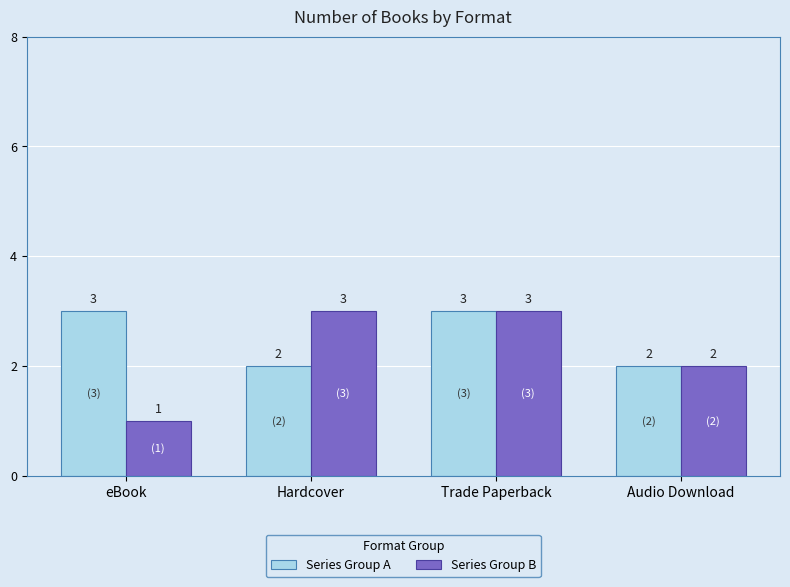

True or false: Series Group A has a value of 2 at Hardcover.

True